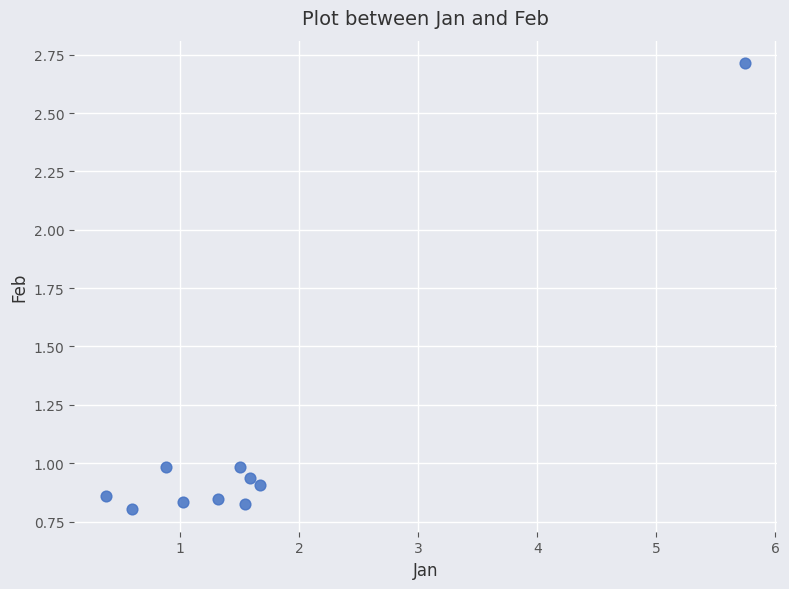

What is the average Y value?

1.1